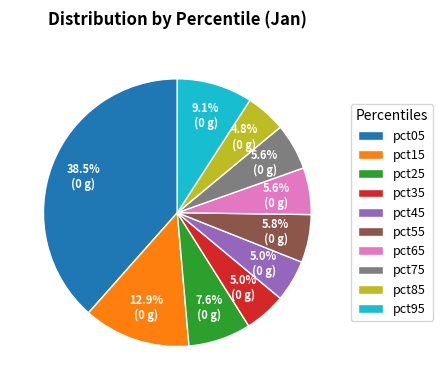

How many slices are in this pie chart?

10